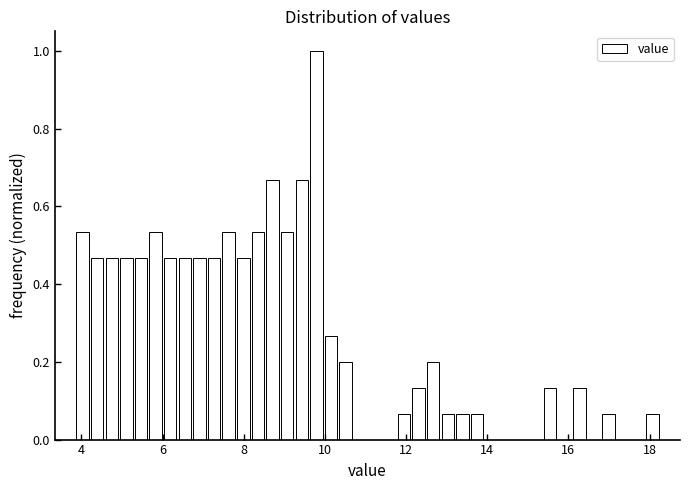

Read against the x-axis, roughly where is the centre of the tallest bar?

9.8